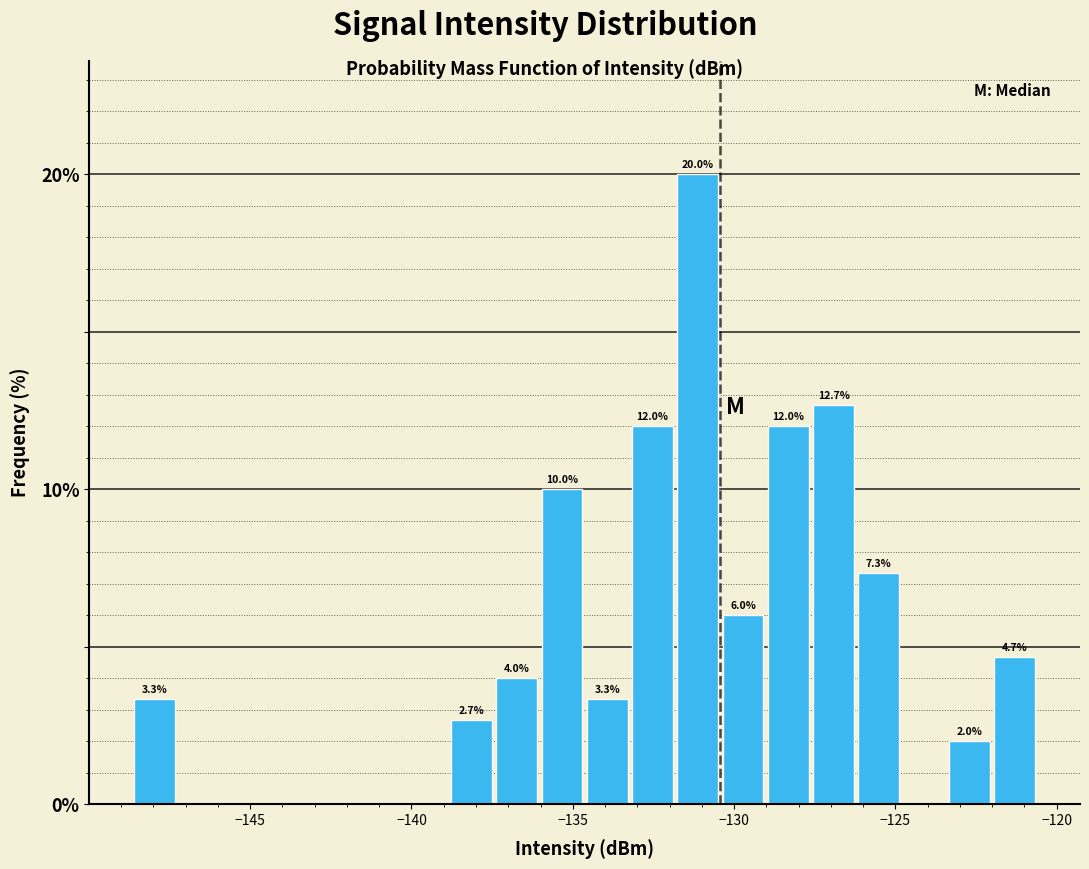

Around what value on the x-axis is the tallest bar? Give the approximate position of its centre, as read against the axis.

-131.0